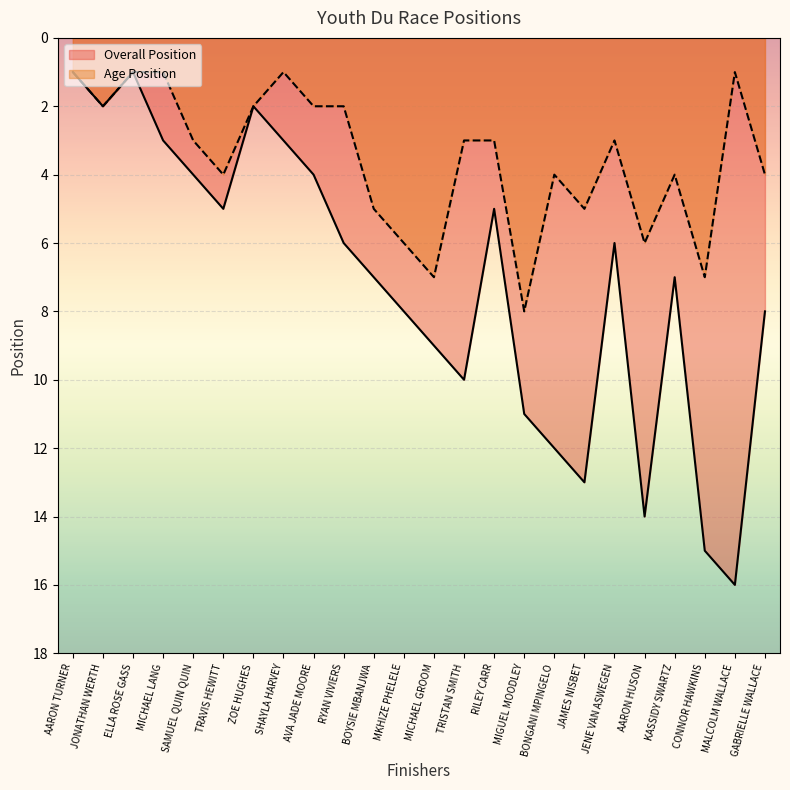

What position from the left is MKHIZE PHELELE?

12